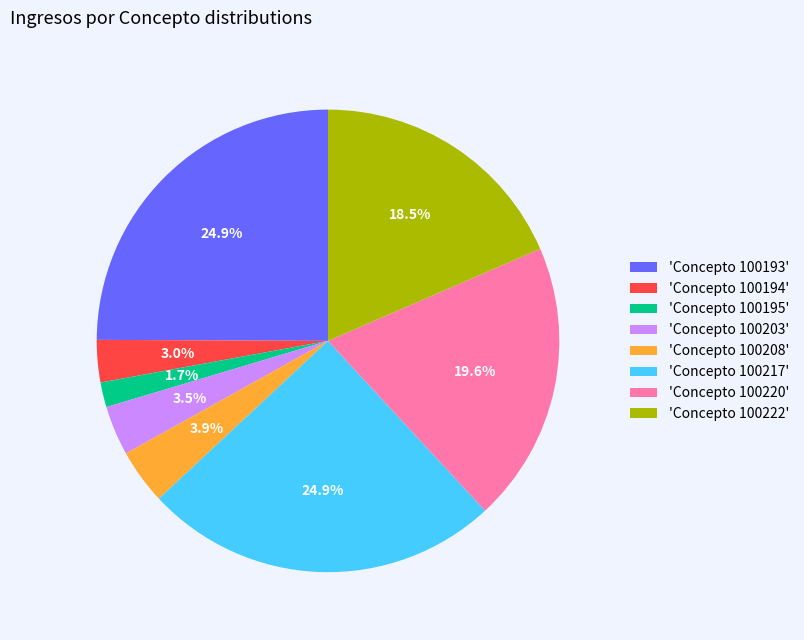

Is there a majority slice in this chart?

No